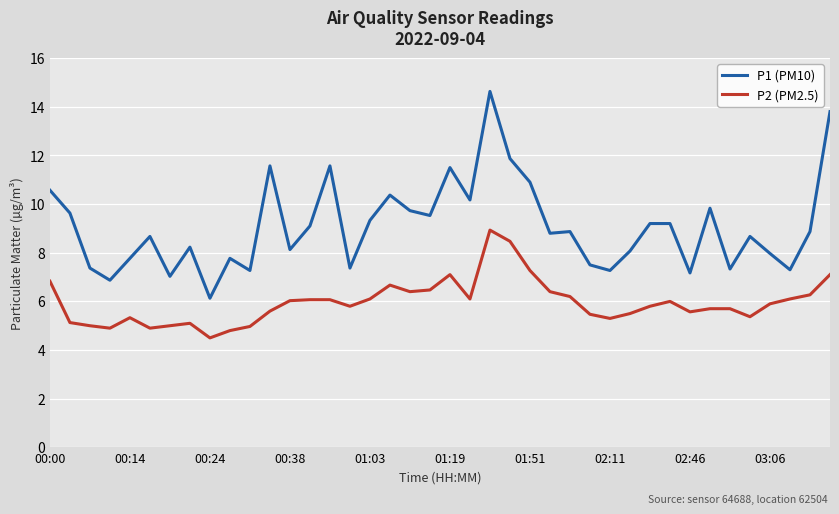

How many lines are shown in the chart?

2